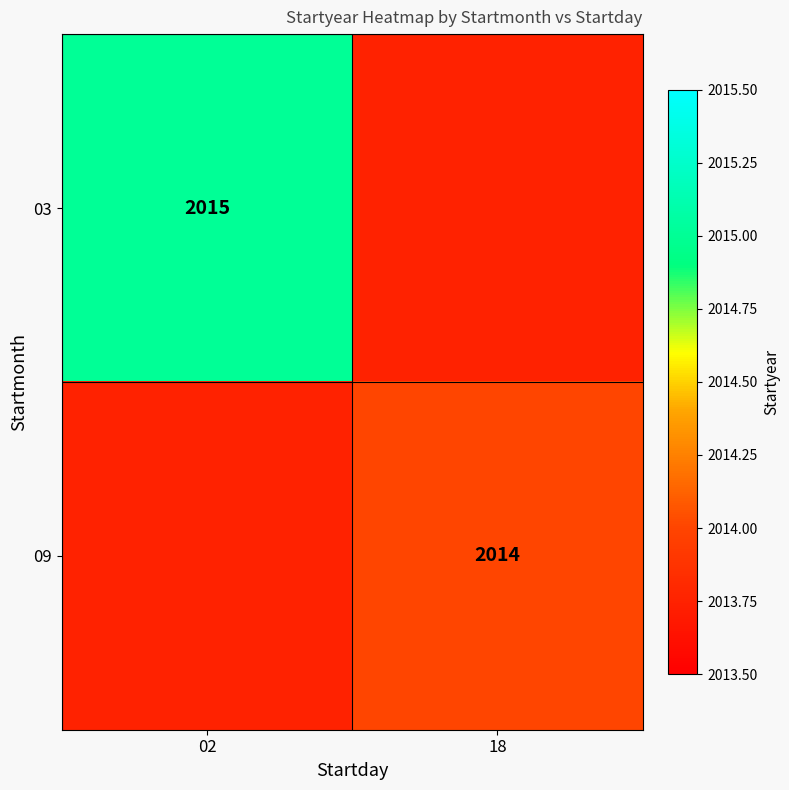

The 09 series shows 627 at 18. True or false?

False